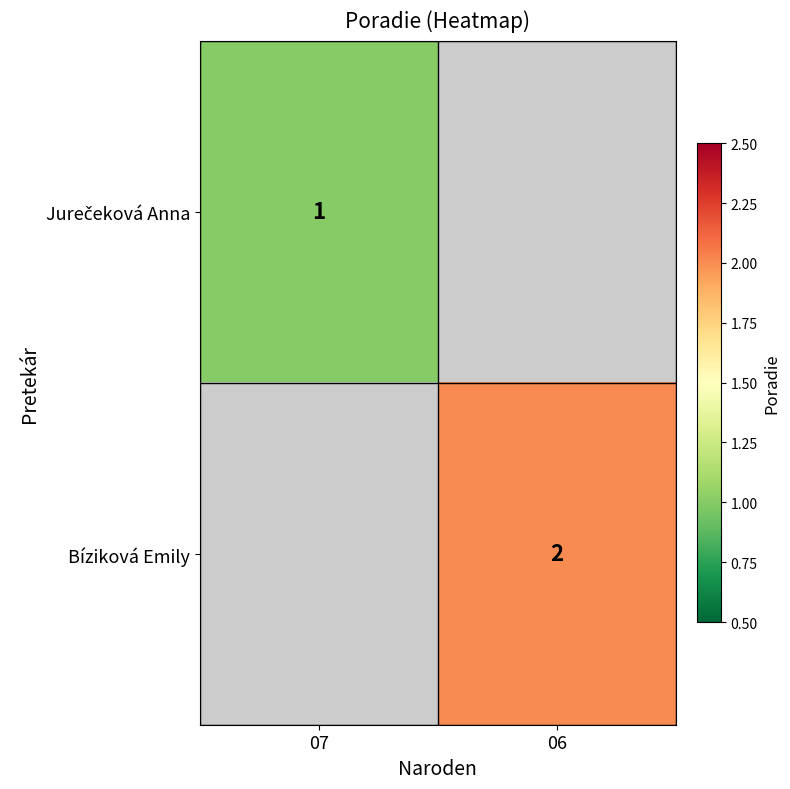

What is the minimum value shown in the chart?

1.0